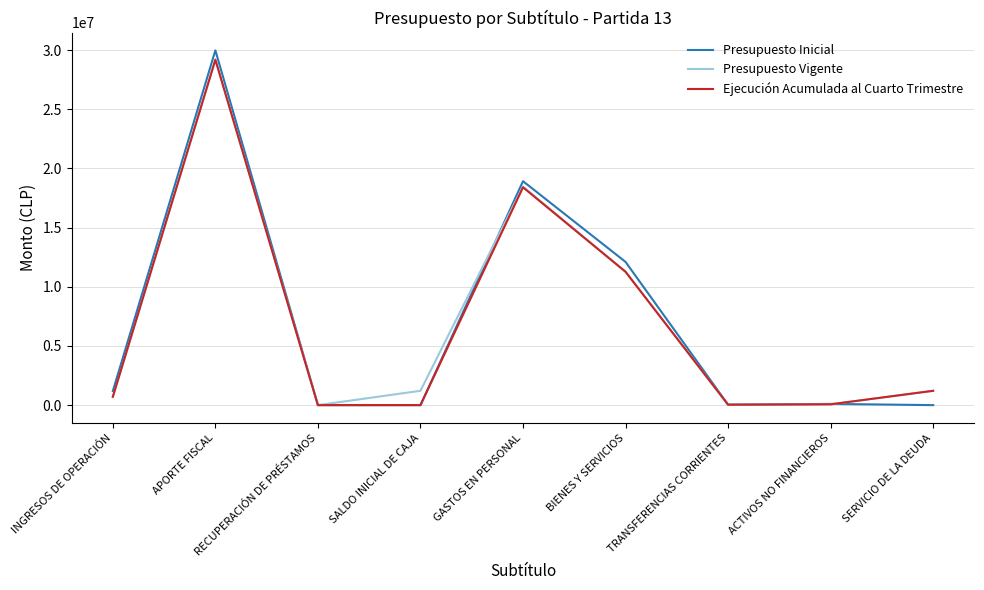

True or false: Ejecución Acumulada al Cuarto Trimestre has more than 1 interior local peaks.

True